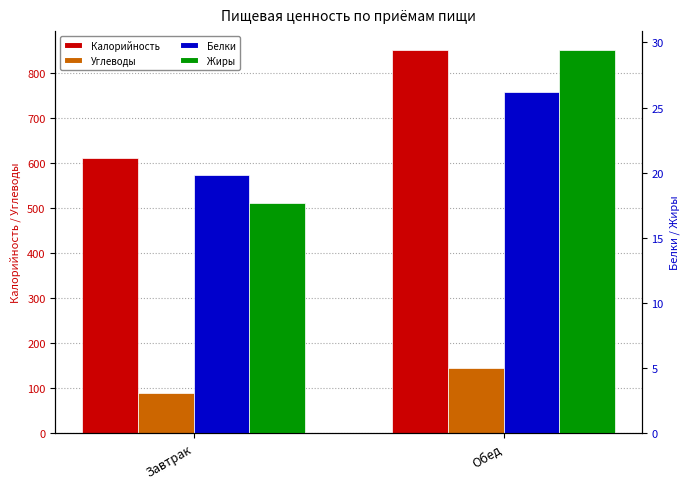

True or false: Белки has a value of 41.0 at Обед.

False